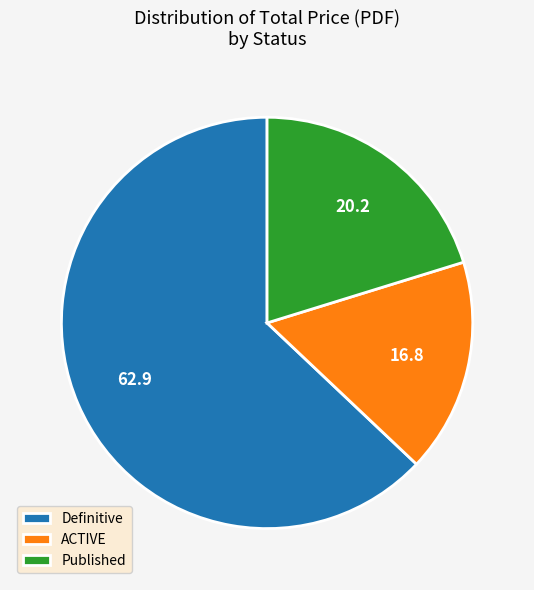

True or false: Published accounts for 12% of the total.

False